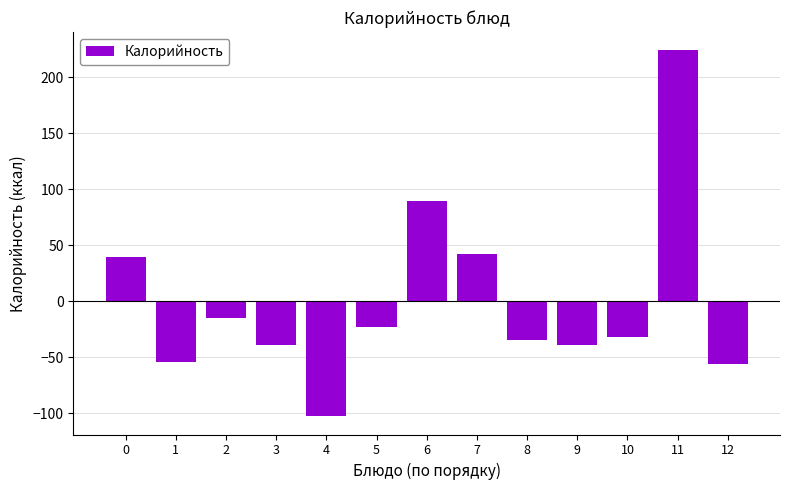

What is the value of the 10th bar from the left?

-38.8